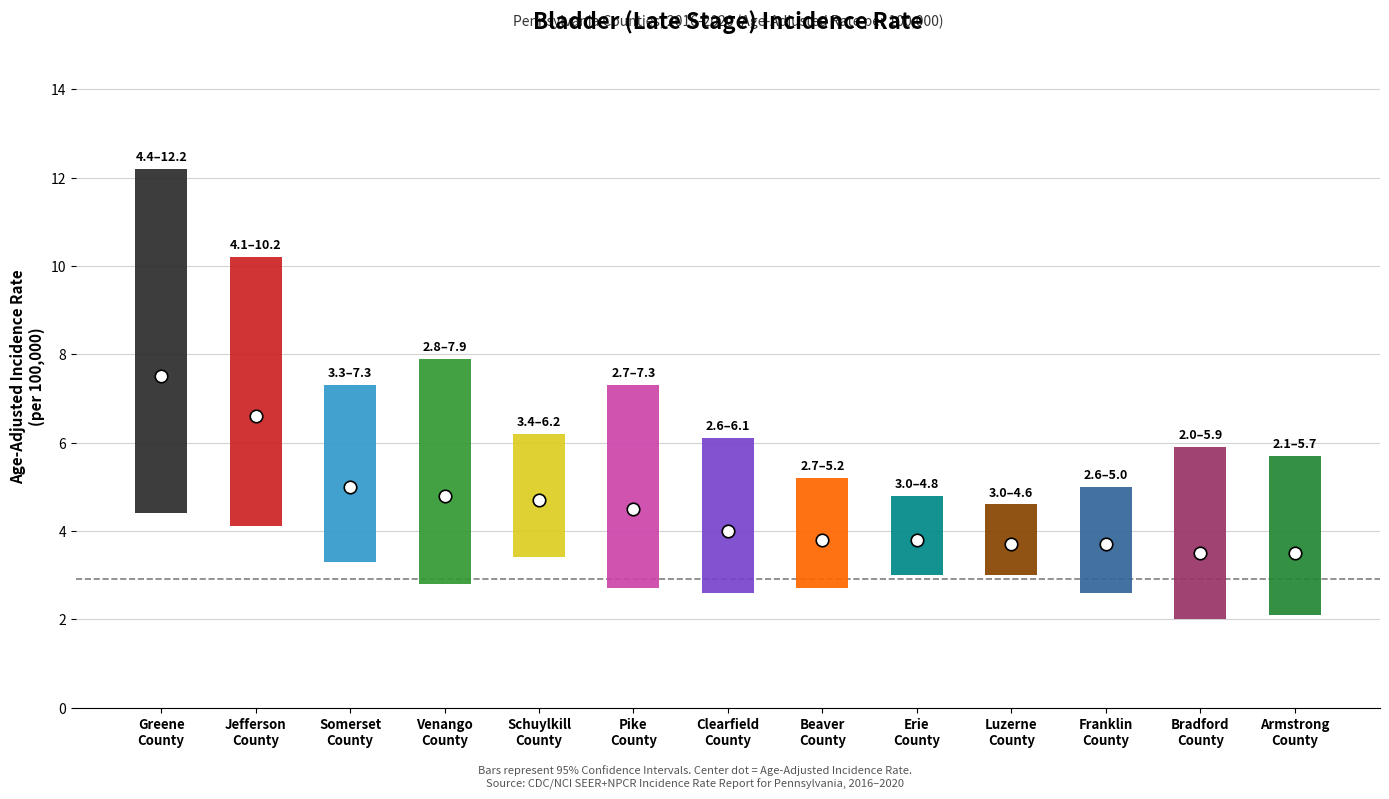

Which label corresponds to the largest value in the chart?

Greene County